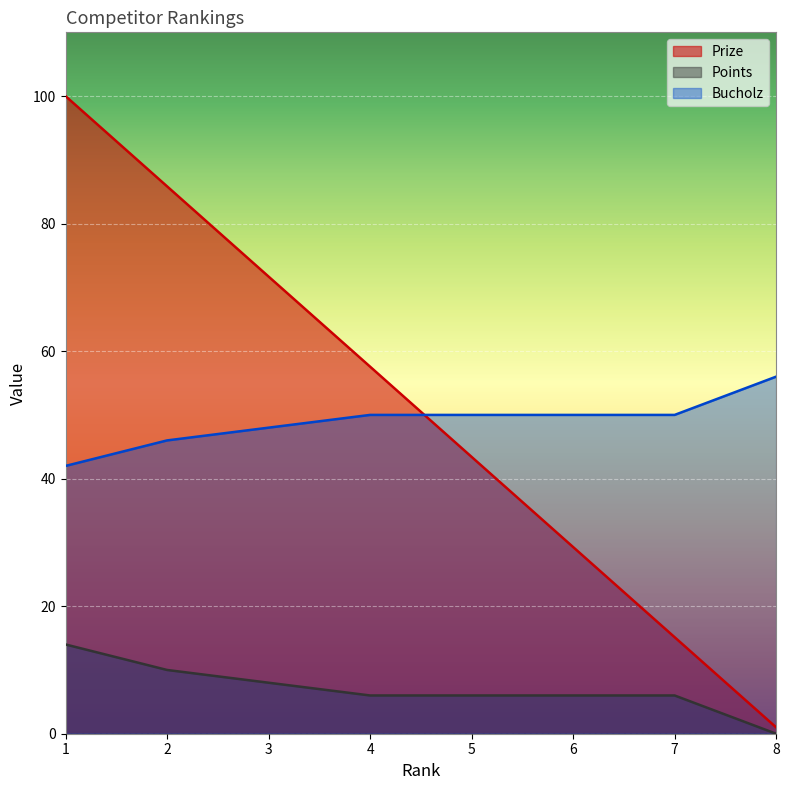

What is the difference between the second highest and minimum values in the Prize series?

84.8